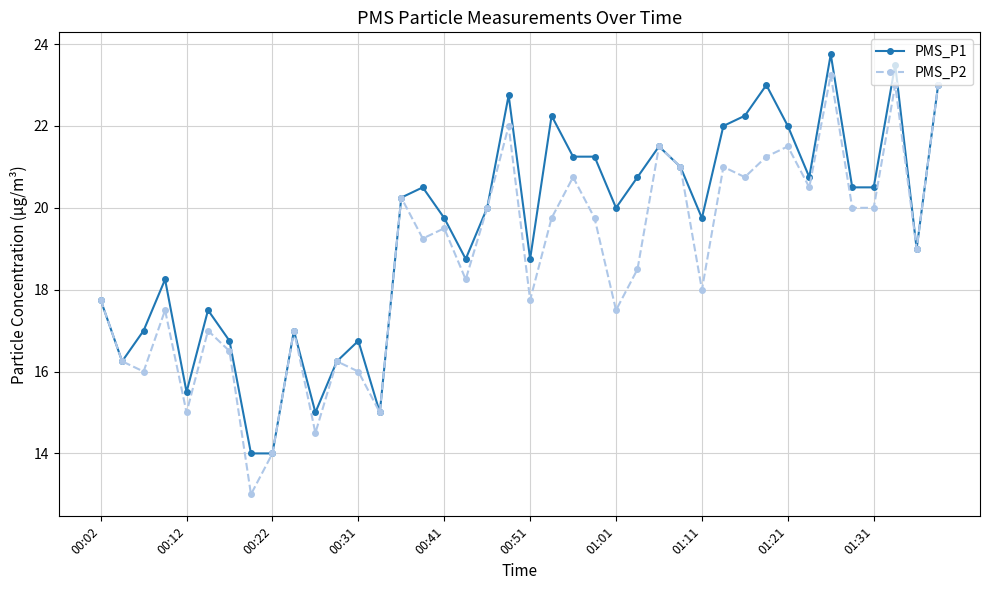

At how many categories does at least one series exceed 18?

27